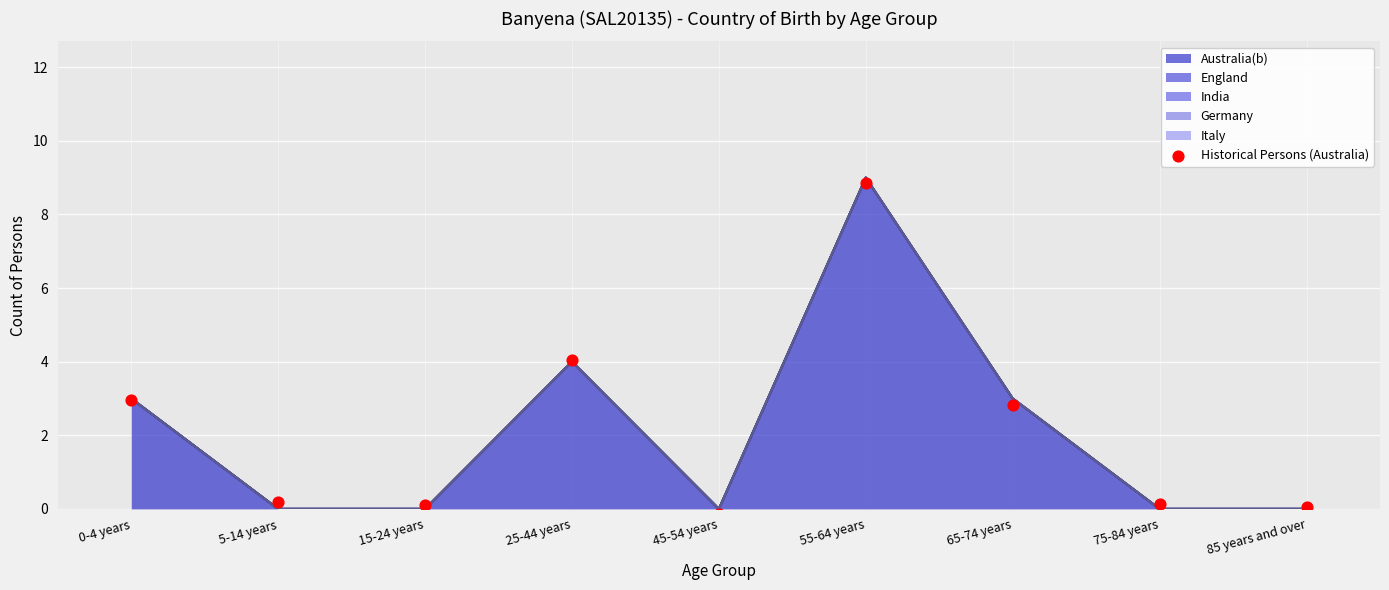

What is the change in value from 15-24 years to 55-64 years?

+8.8